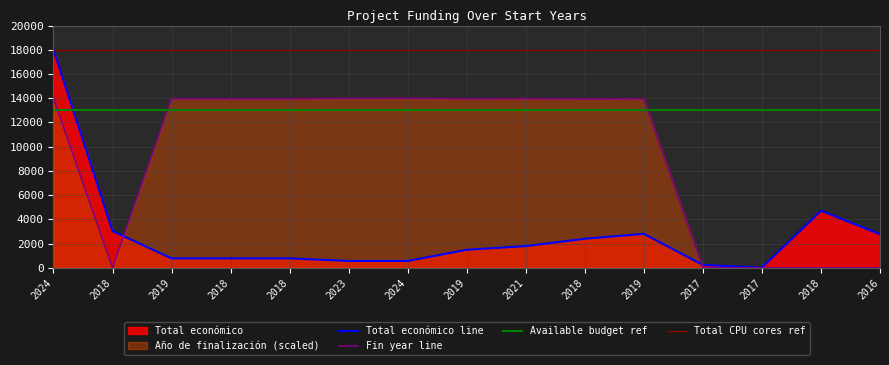

List the series in order of their peak value, lowest first.

Año de finalización, Total económico